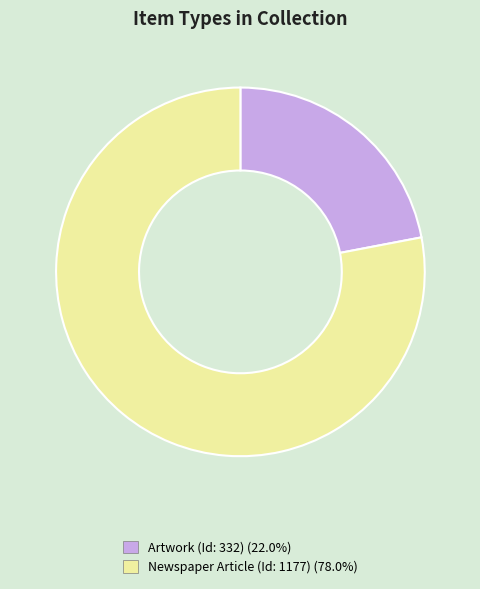

True or false: Artwork (Id: 332) accounts for 8% of the total.

False